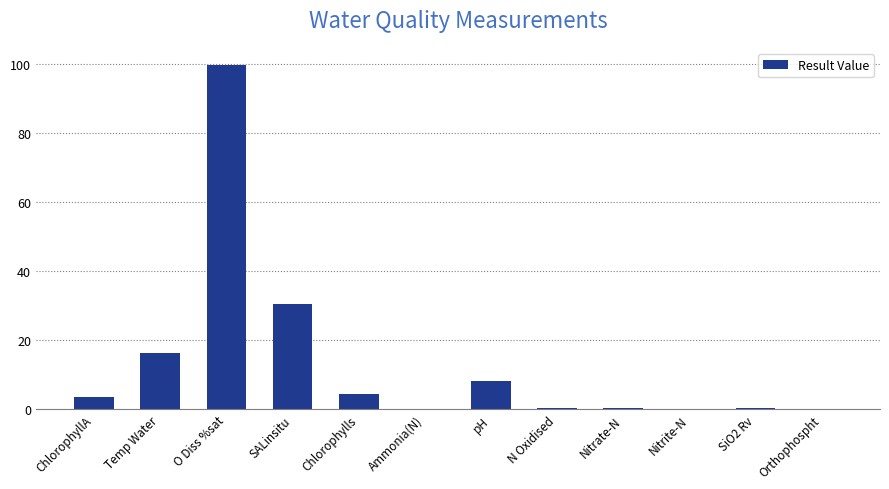

At which label is the value closest to 49?

SALinsitu